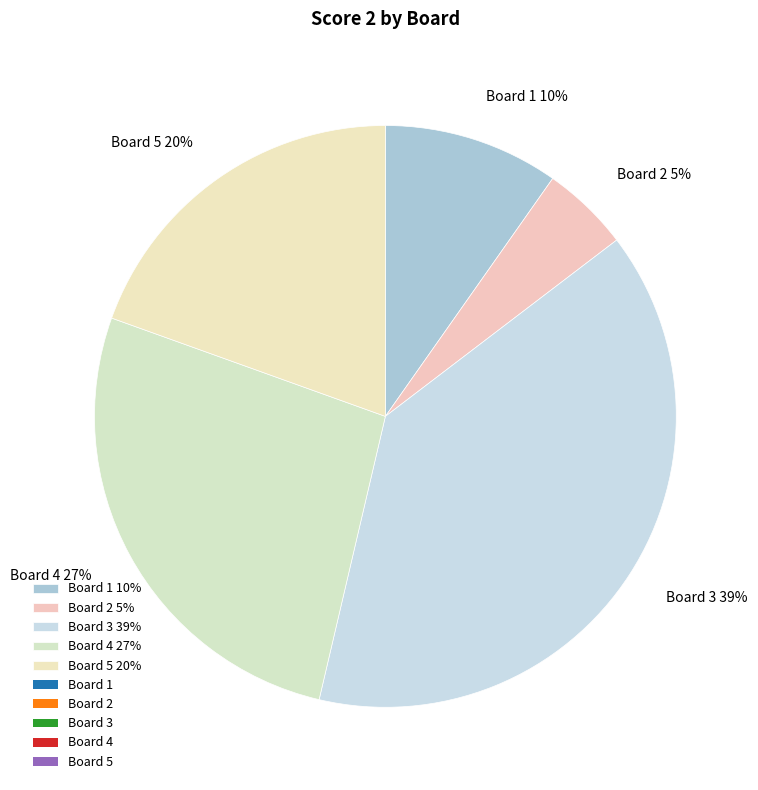

How many slices are in this pie chart?

5